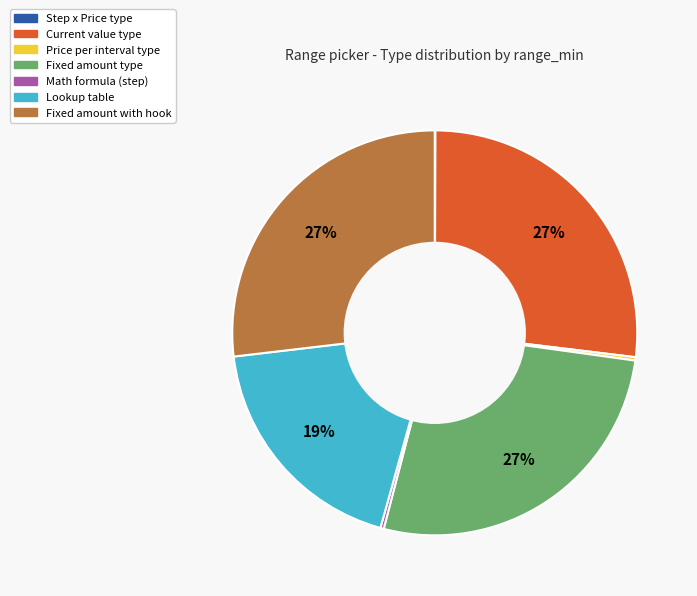

Do Fixed amount type and Fixed amount with hook together represent more than half of the pie?

Yes